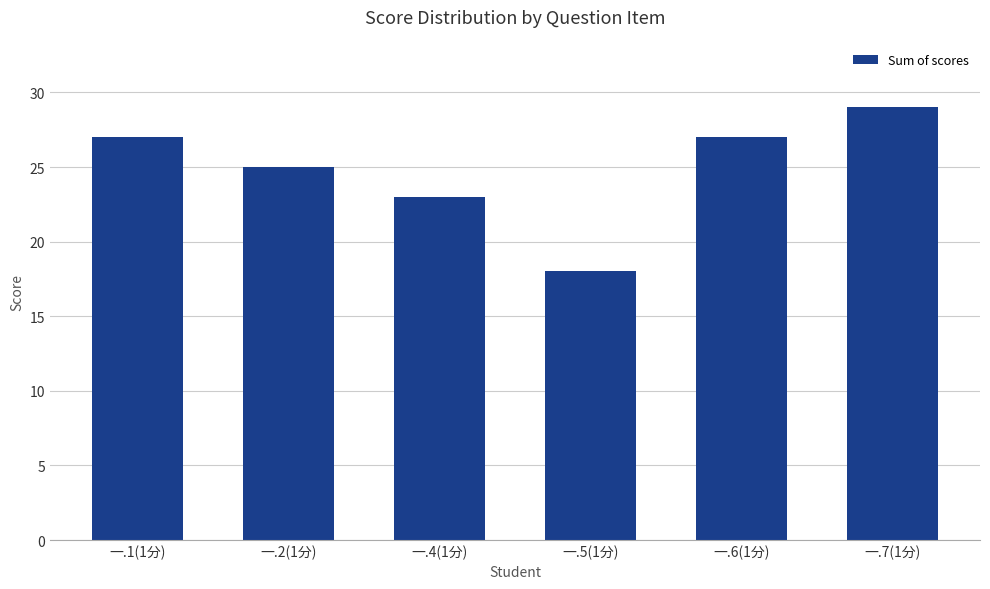

What is the greatest value displayed?

29